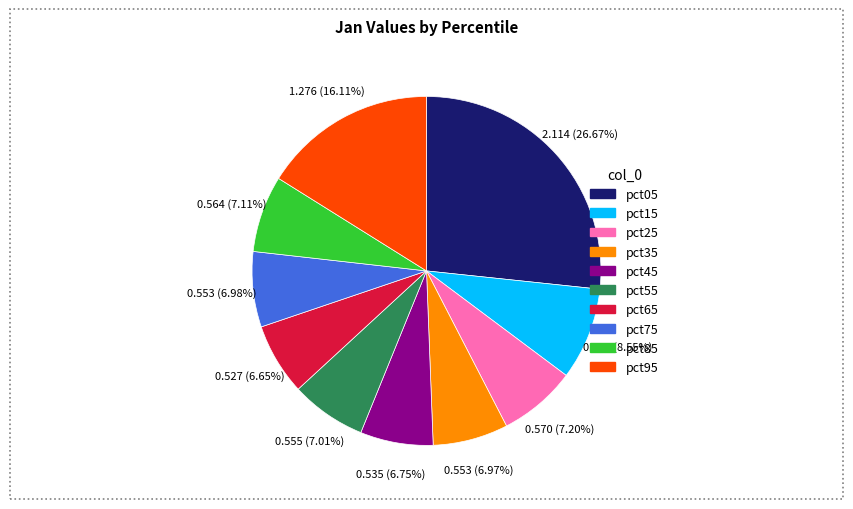

To the nearest percent, what is the combined percentage of pct75 and pct35?

14%